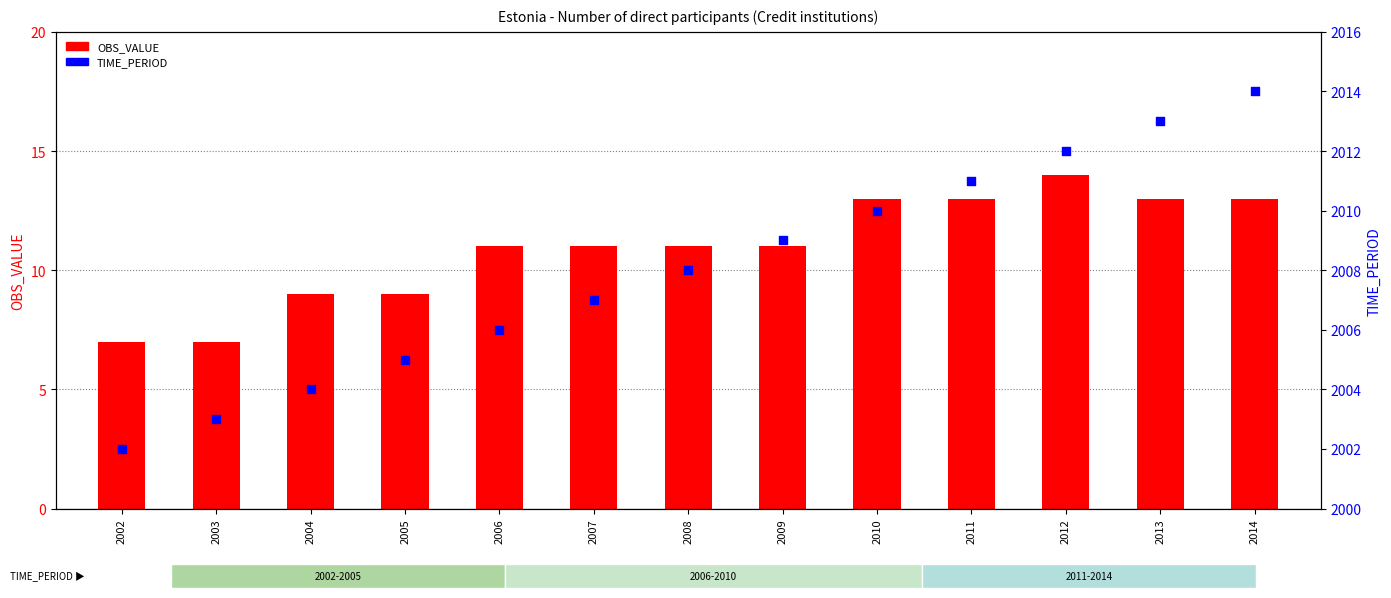

What is the total value across all series at 2004?

2013